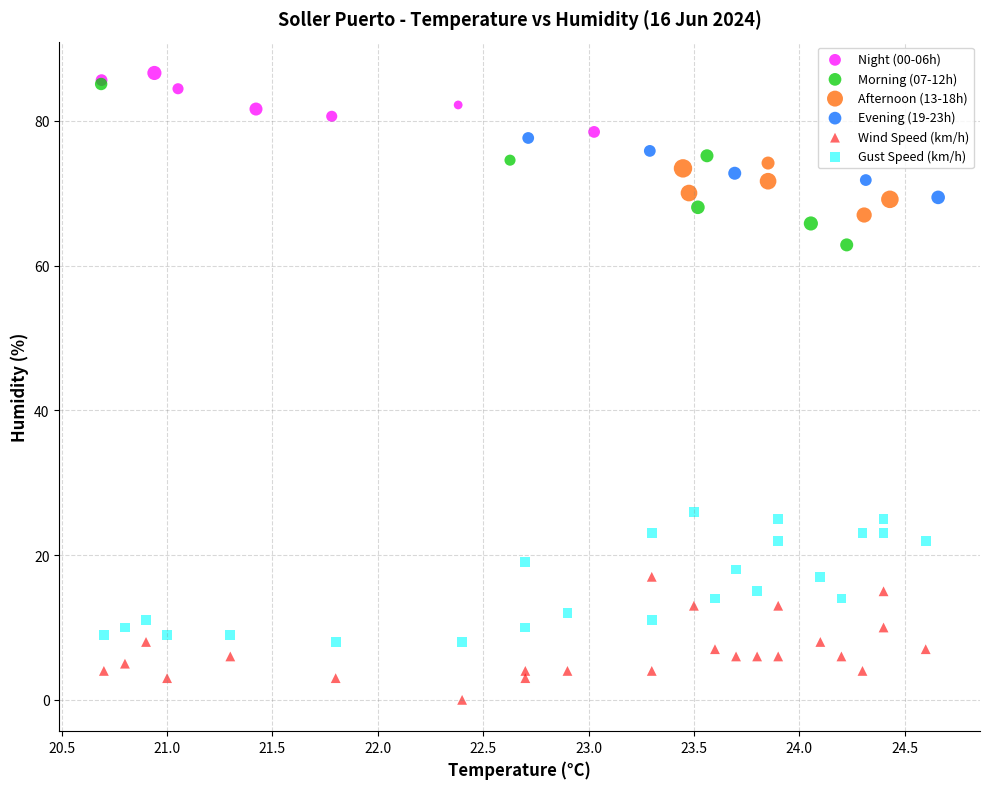

Which series contains the highest Y value?

Night (00-06h)